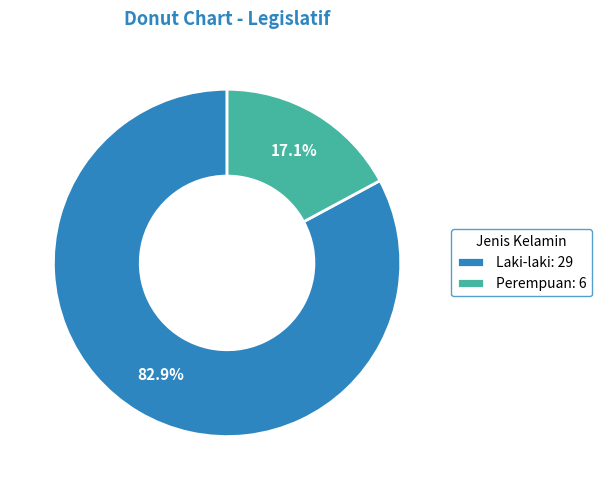

Is Perempuan the majority of the pie?

No